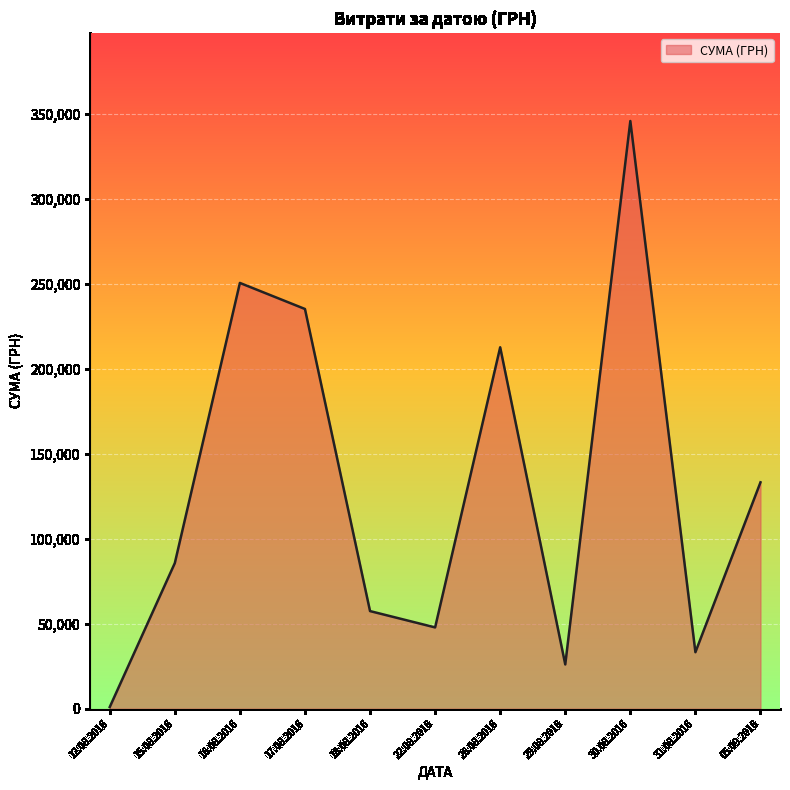

Does the chart display data point markers on the line(s)?

No